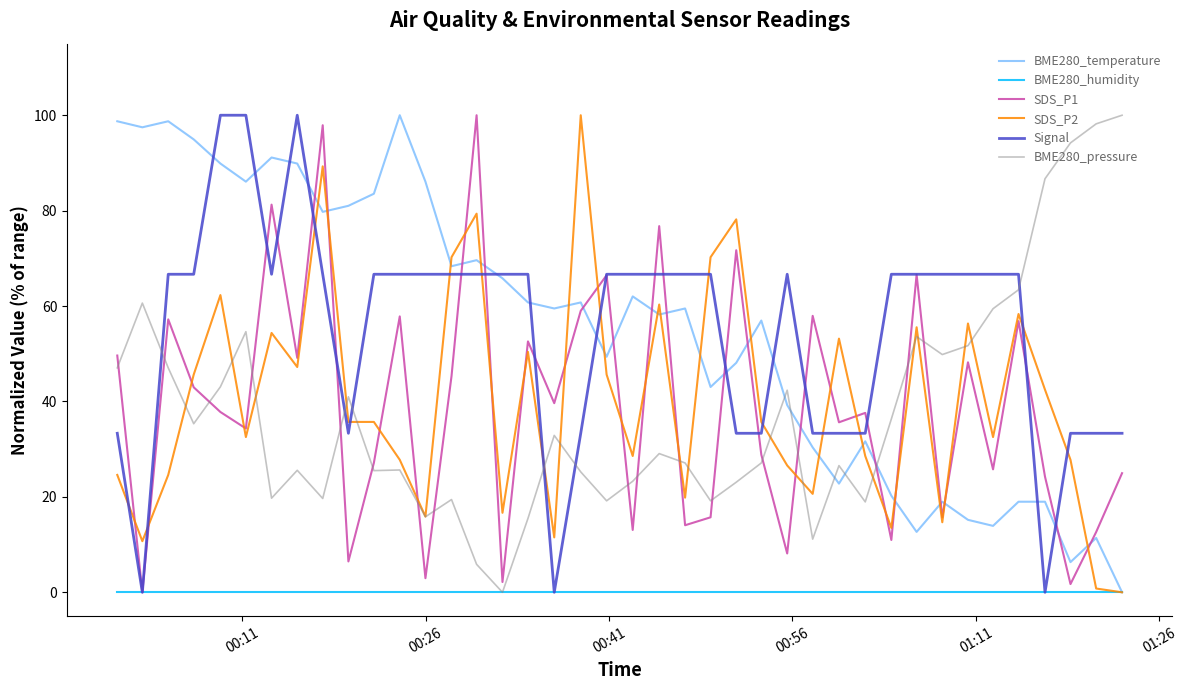

What is the highest value of the BME280_pressure series?

100.0